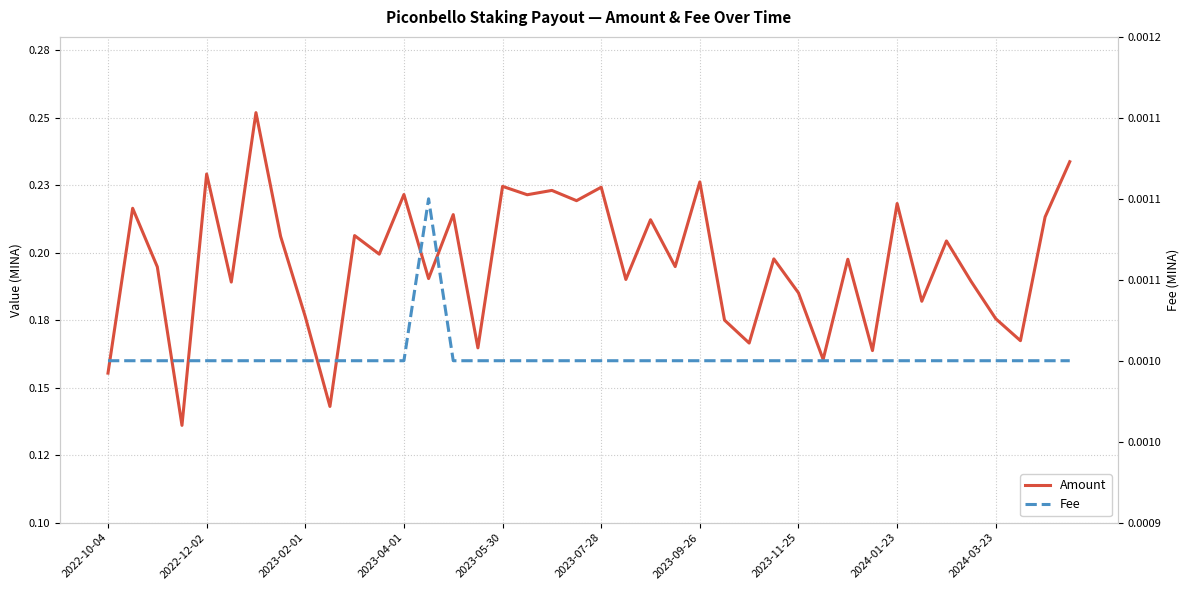

True or false: Amount and Fee intersect in this chart.

False